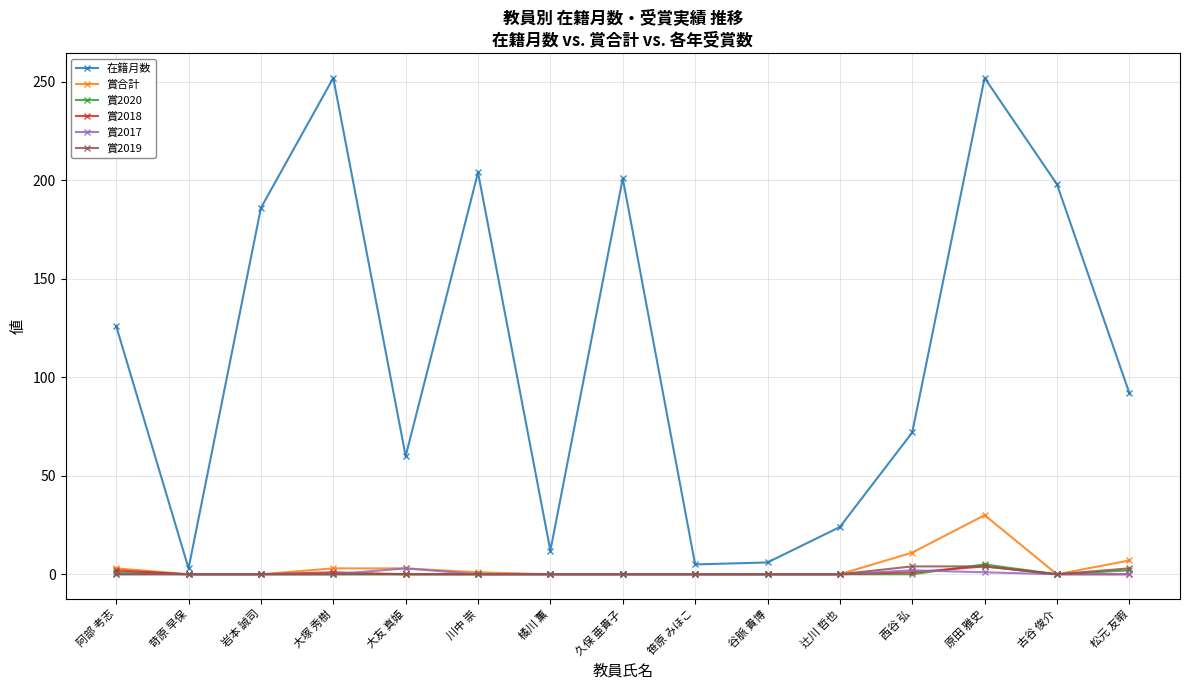

In 在籍月数, how many points are higher than both neighbors (excluding endpoints)?

4